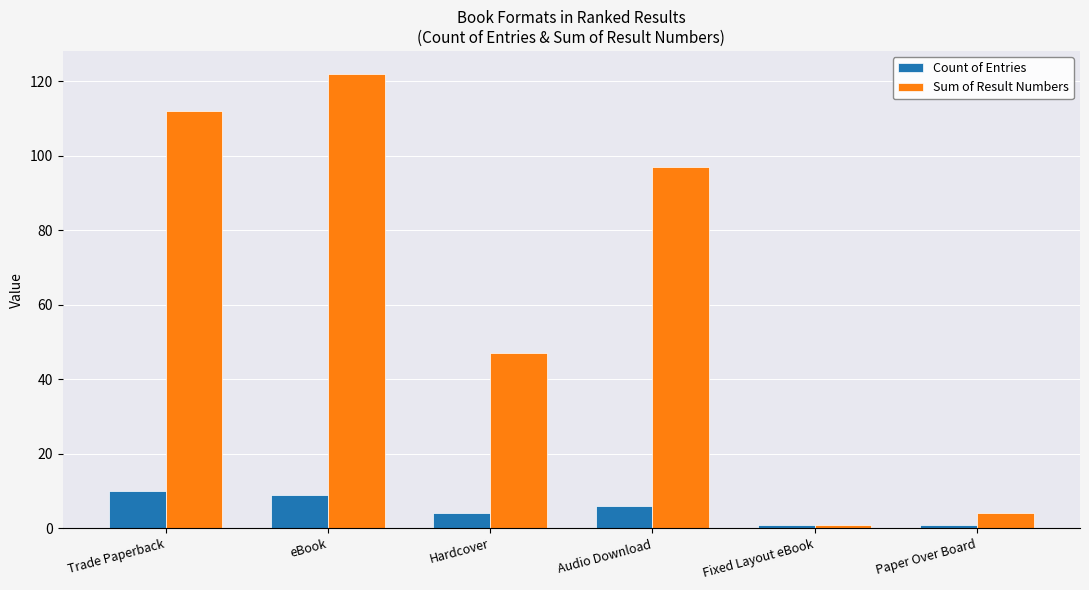

How many distinct data groups are displayed?

2